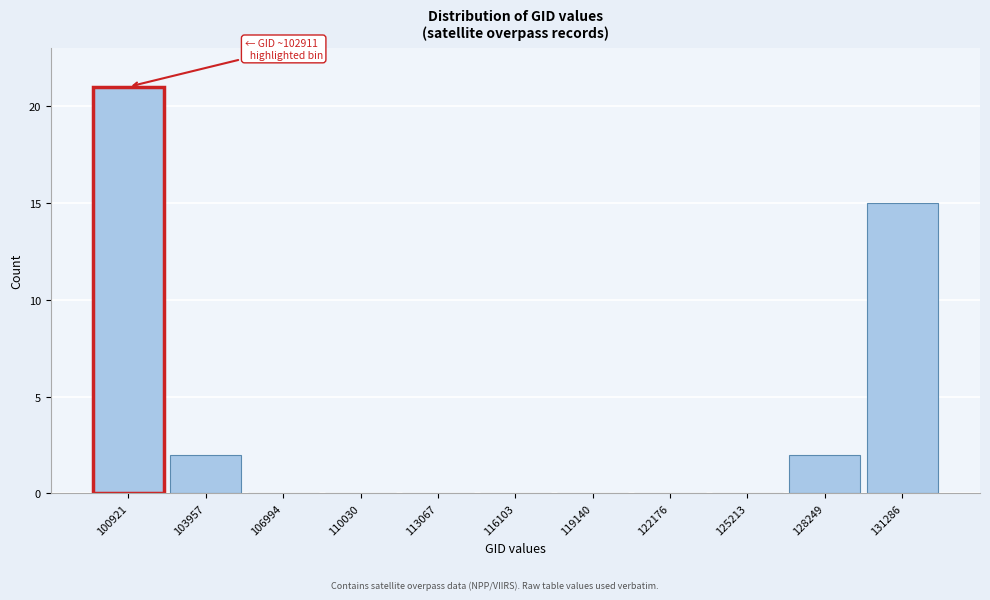

Reading right to left, what are all the values shown in this chart?

131286=15	128249=2	125213=0	122176=0	119140=0	116103=0	113067=0	110030=0	106994=0	103957=2	100921=21